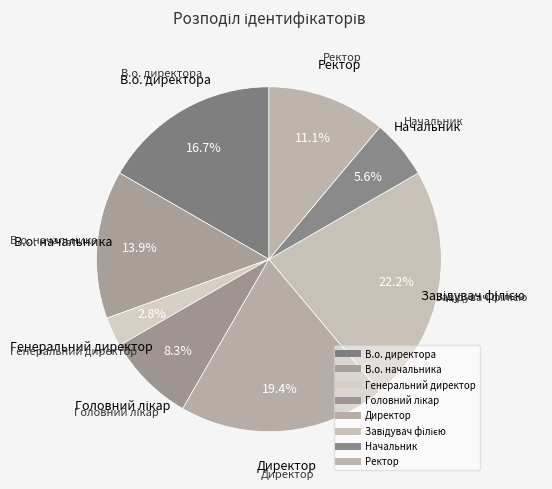

How many slices are in this pie chart?

8